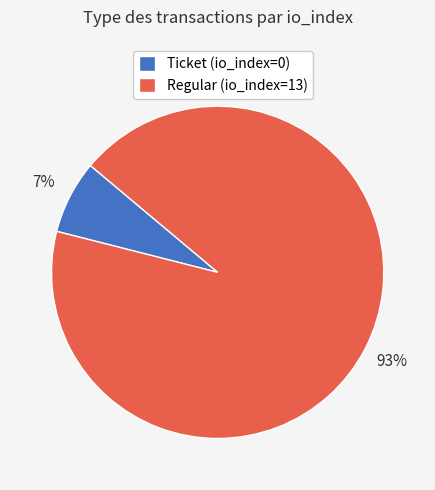

Which has a higher value, Regular (io_index=13) or Ticket (io_index=0)?

Regular (io_index=13)